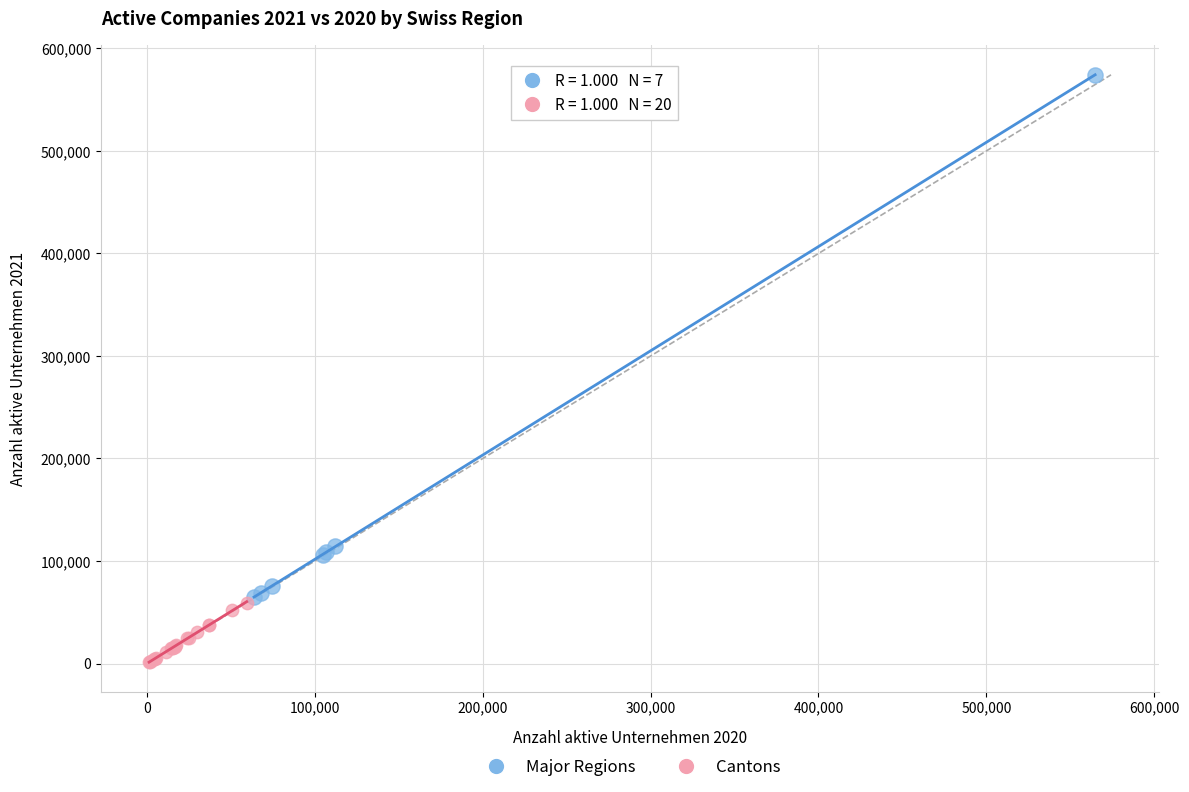

Which series contains the highest Y value?

Major Regions